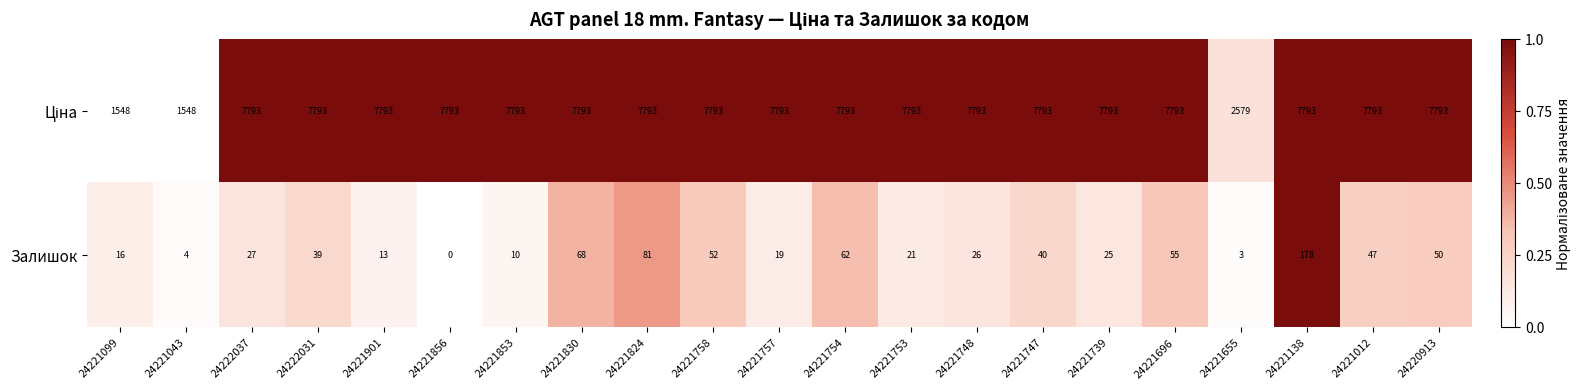

What is the average value of the Залишок series?

40